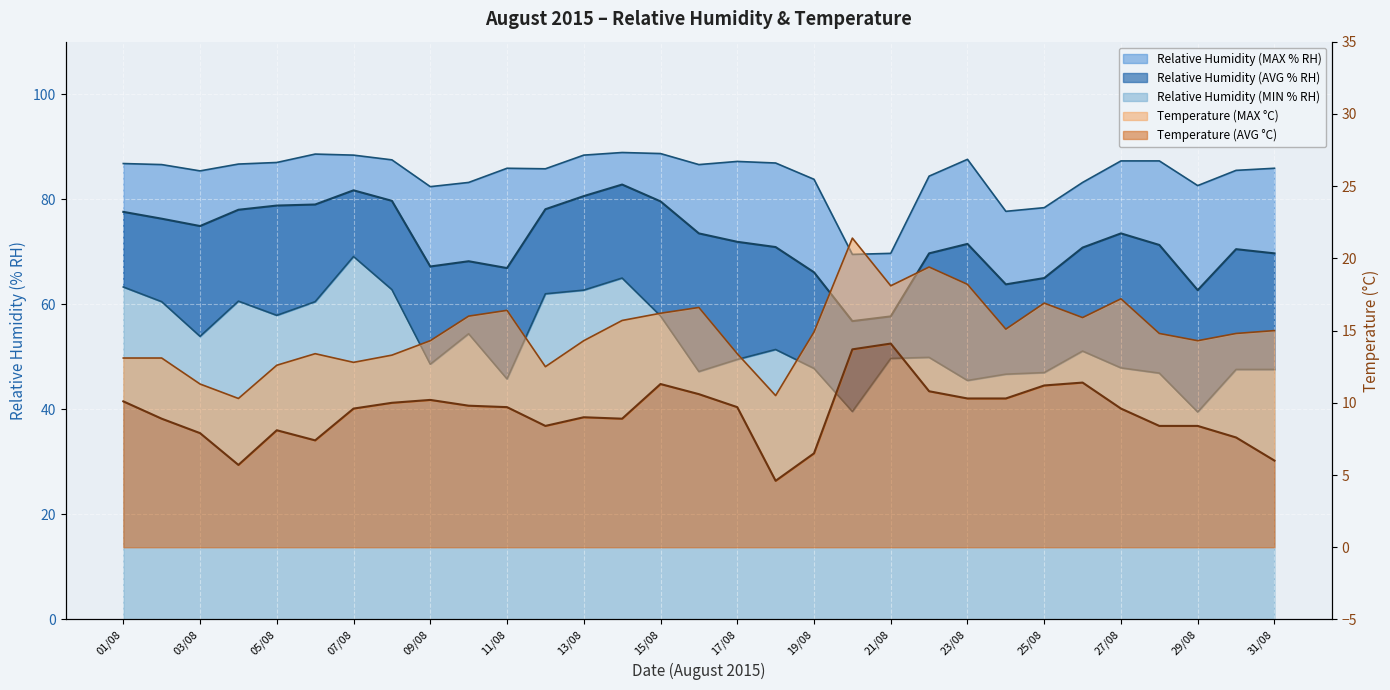

What is the difference between the Relative Humidity (AVG % RH) values at 07/08 and 14/08?

1.1